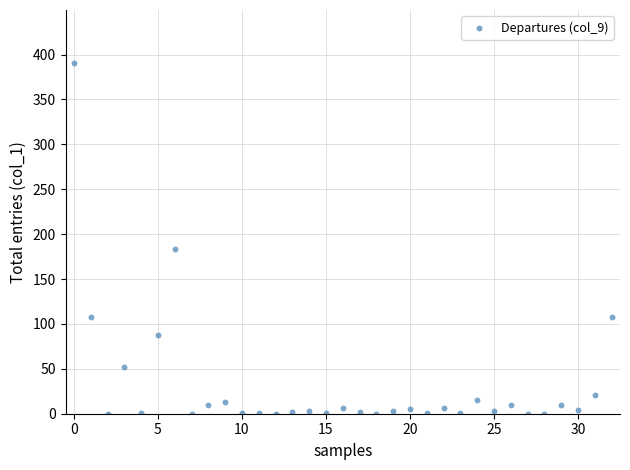

What Y value in the scatter plot is closest to 195?

184